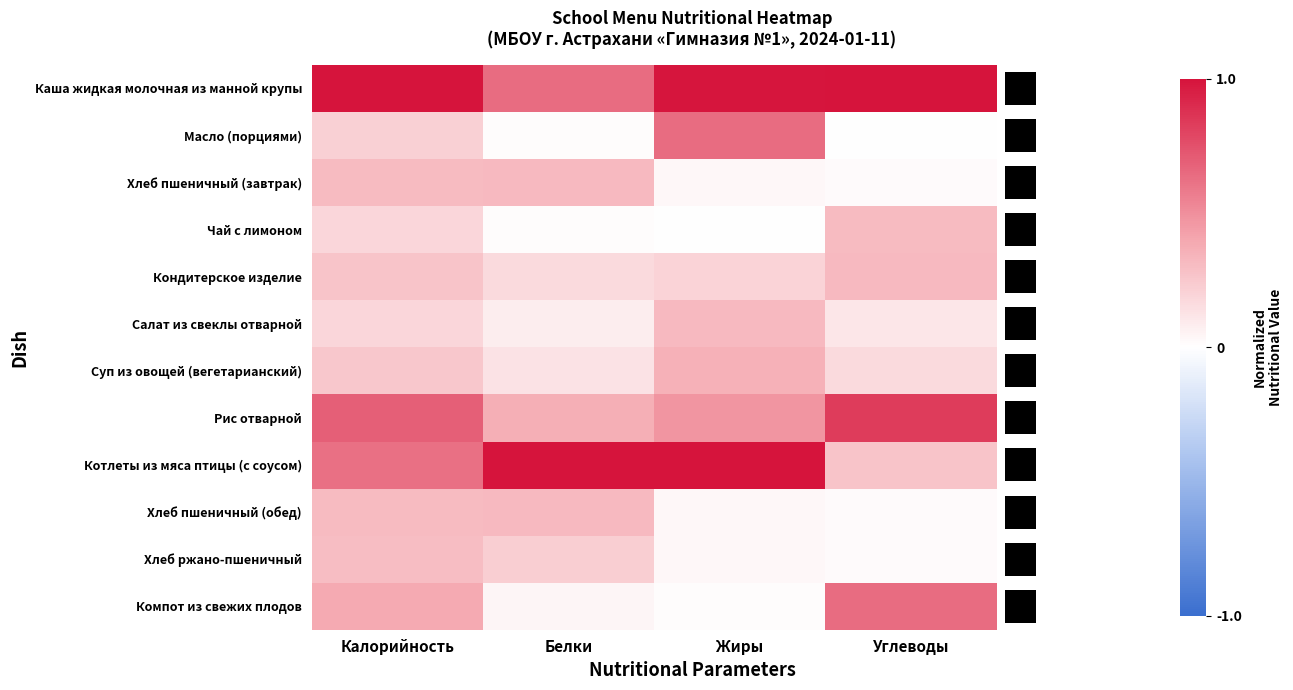

What is the difference between the second highest and minimum values in the Каша жидкая молочная из манной крупы series?

0.4